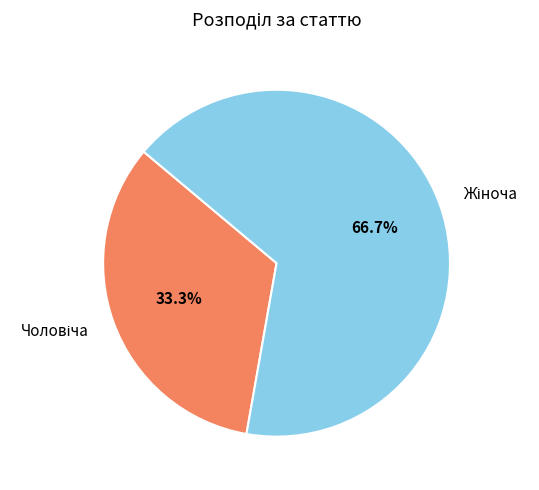

Does any single category account for the majority?

Yes